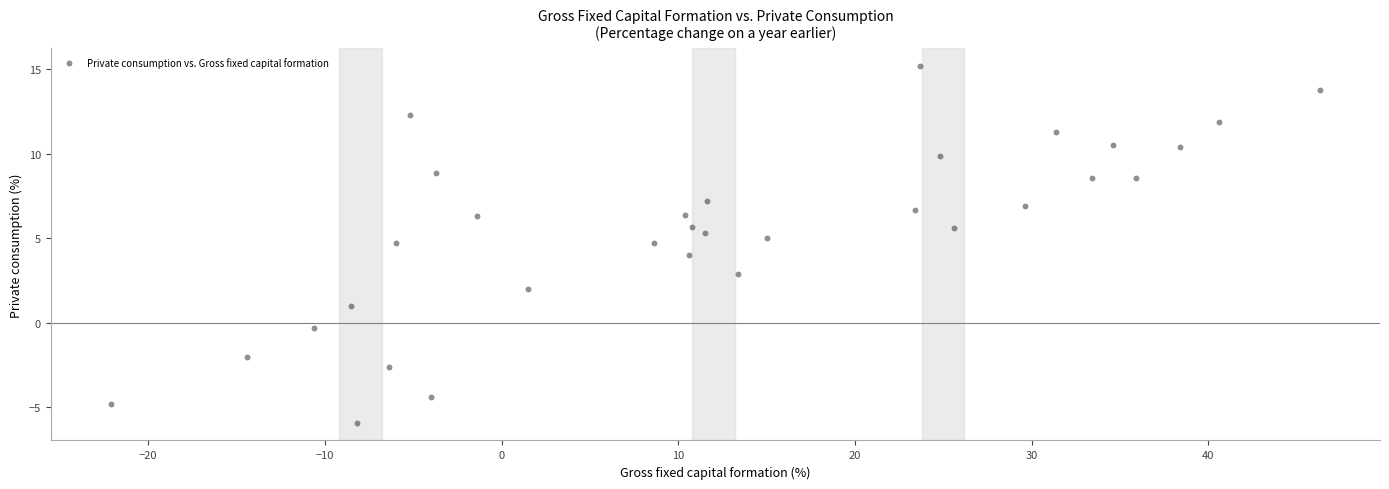

What is the range of X values (max minus min)?

68.4